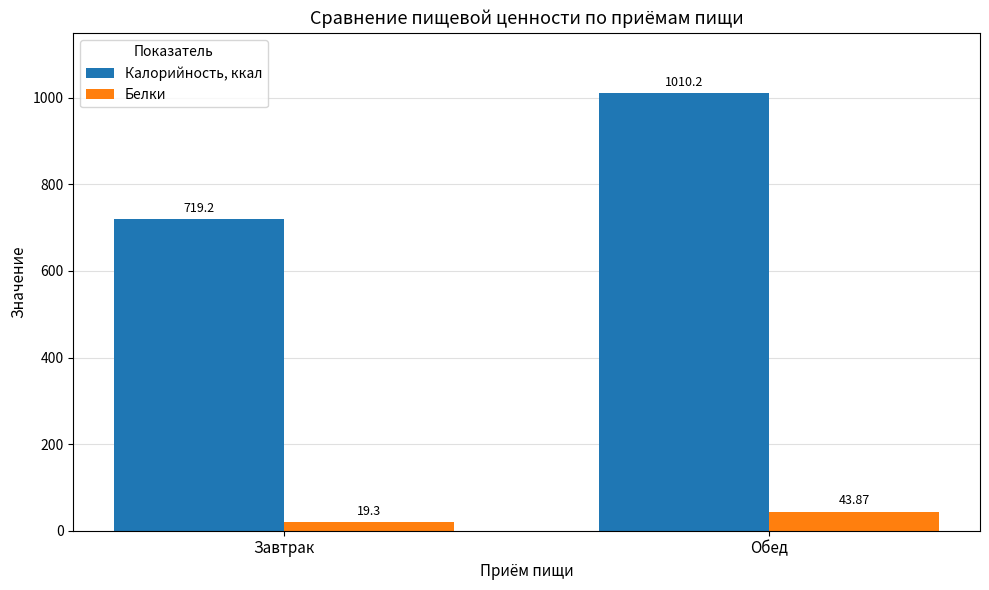

Which category has the lowest value across all series?

Завтрак